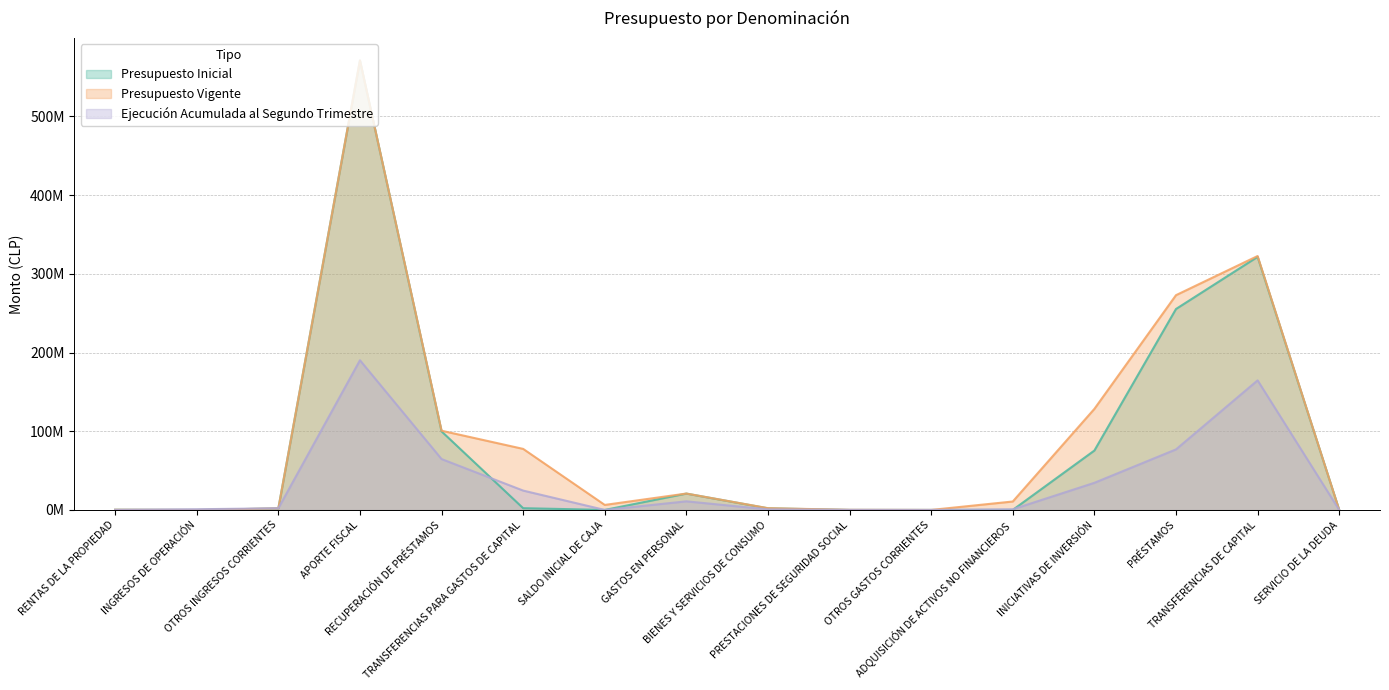

Rank the series at RENTAS DE LA PROPIEDAD from highest to lowest value.

Presupuesto Inicial, Presupuesto Vigente, Ejecución Acumulada al Segundo Trimestre